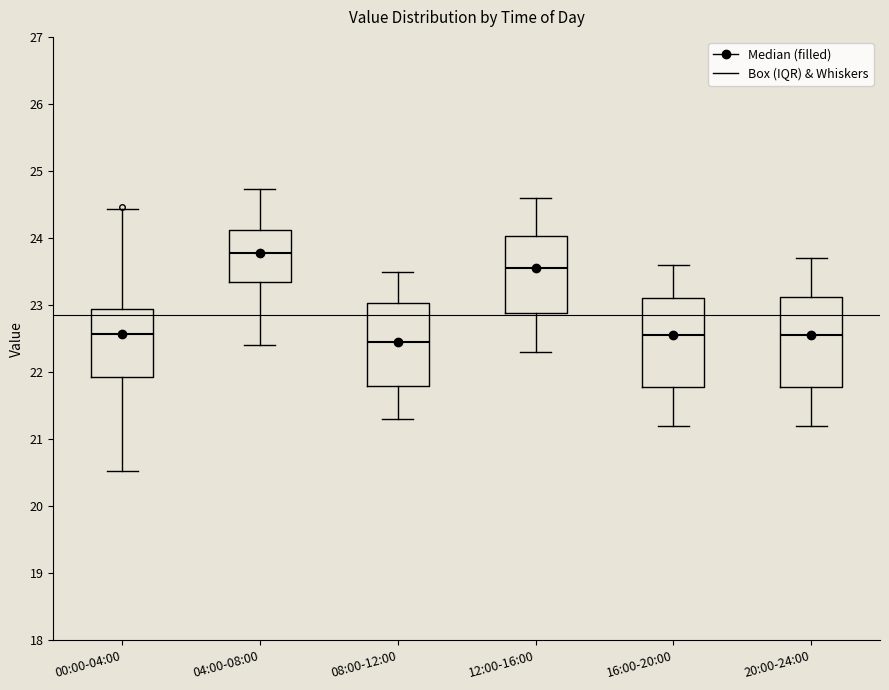

Reading left to right, read every box against the y-axis: the position of its median line, the range the box covers, and the ends of its whiskers. The values are not printed on the chart, so give them approximately, as read against the axis.

00:00-04:00: median 22.6, box 21.9 to 22.9, whiskers 20.5 to 24.4
04:00-08:00: median 23.8, box 23.4 to 24.1, whiskers 22.4 to 24.7
08:00-12:00: median 22.5, box 21.8 to 23.0, whiskers 21.3 to 23.5
12:00-16:00: median 23.6, box 22.9 to 24.0, whiskers 22.3 to 24.6
16:00-20:00: median 22.6, box 21.8 to 23.1, whiskers 21.2 to 23.6
20:00-24:00: median 22.6, box 21.8 to 23.1, whiskers 21.2 to 23.7